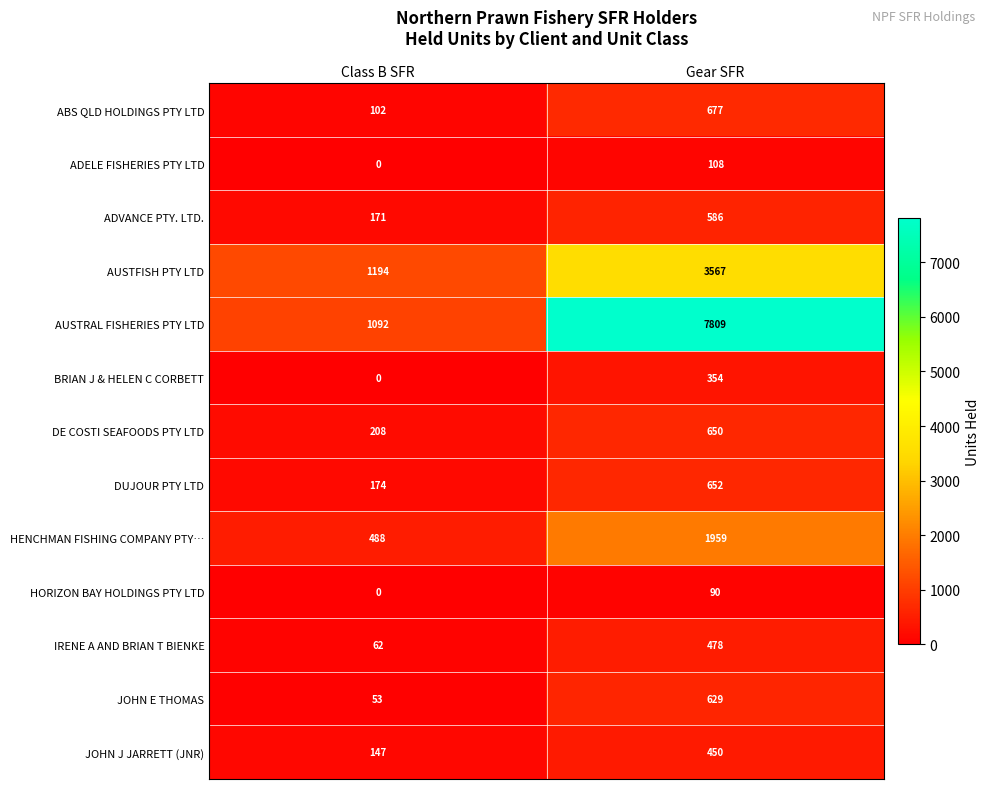

Where is ABS QLD HOLDINGS PTY LTD nearest to the value 389?

Class B SFR